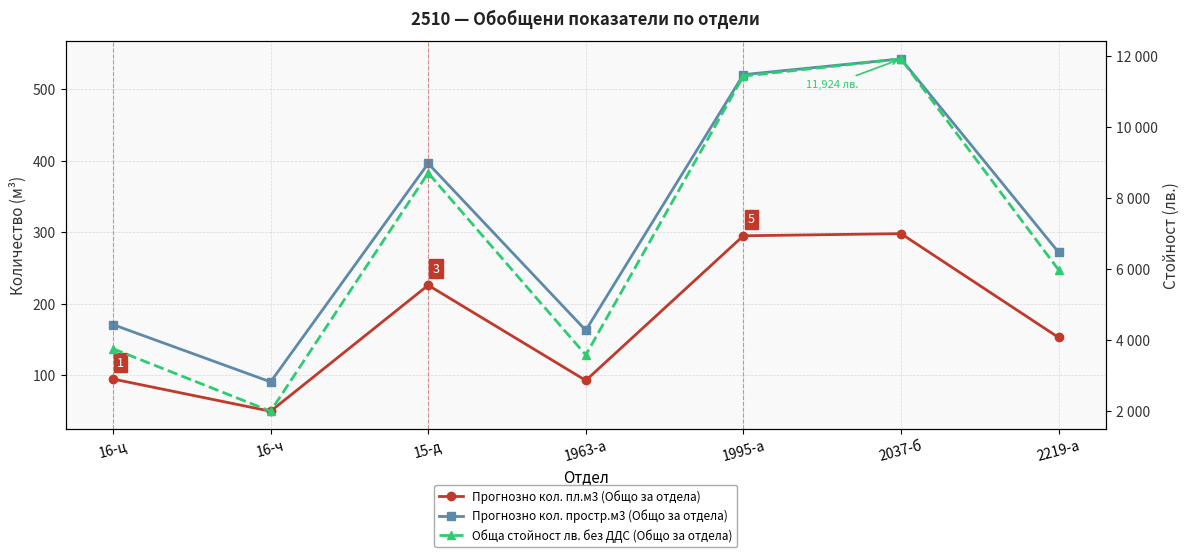

Reading left to right, what are all the values shown in this chart?

Прогнозно кол. пл.м3 (Общо за отдела): 16-ц=95	16-ч=50	15-д=226	1963-a=93	1995-а=295	2037-б=298	2219-а=153
Прогнозно кол. простр.м3 (Общо за отдела): 16-ц=171	16-ч=91	15-д=396	1963-a=163	1995-а=520	2037-б=542	2219-а=272
Обща стойност лв. без ДДС (Общо за отдела): 16-ц=3762	16-ч=2002	15-д=8712	1963-a=3586	1995-а=11440	2037-б=11924	2219-а=5984